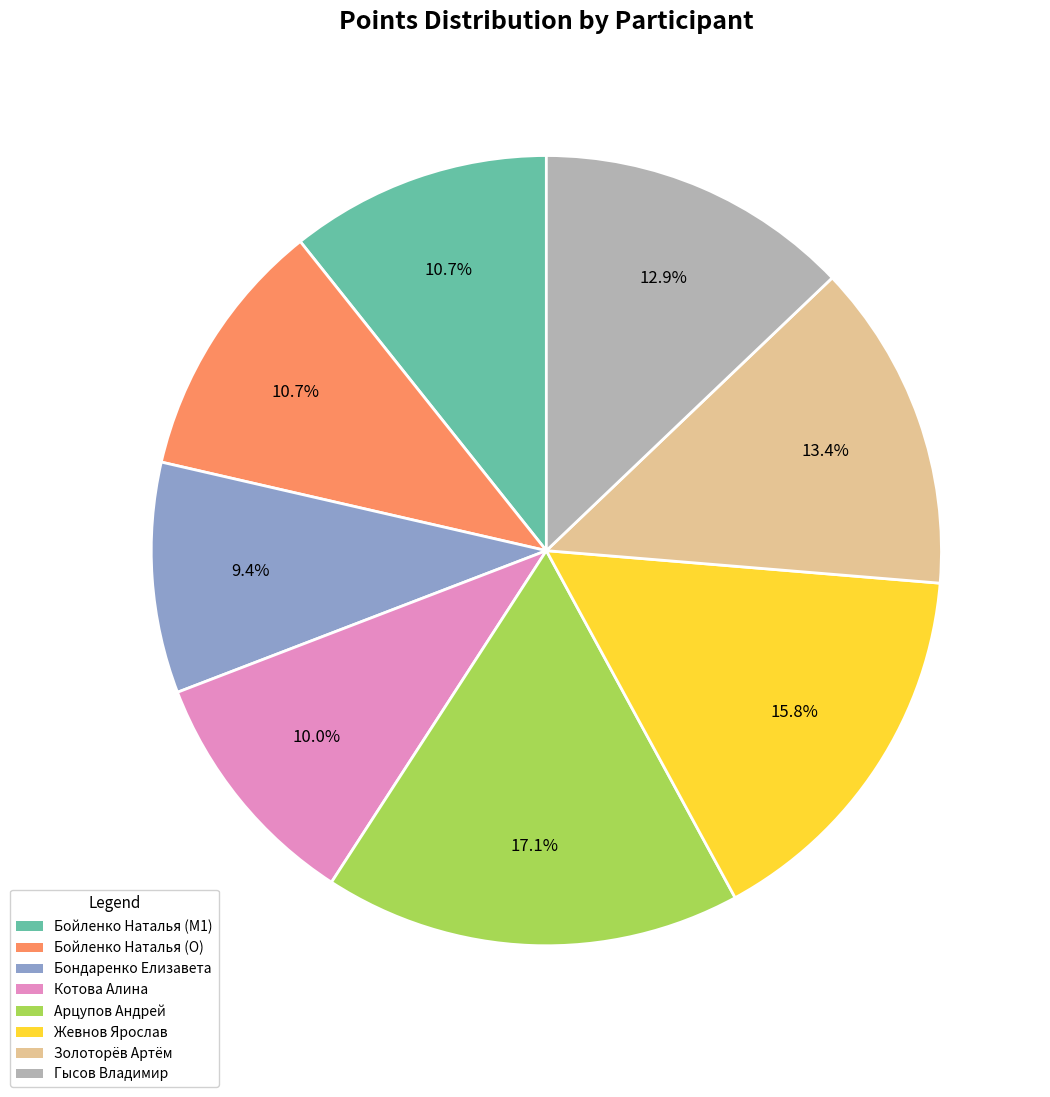

Is there a majority slice in this chart?

No